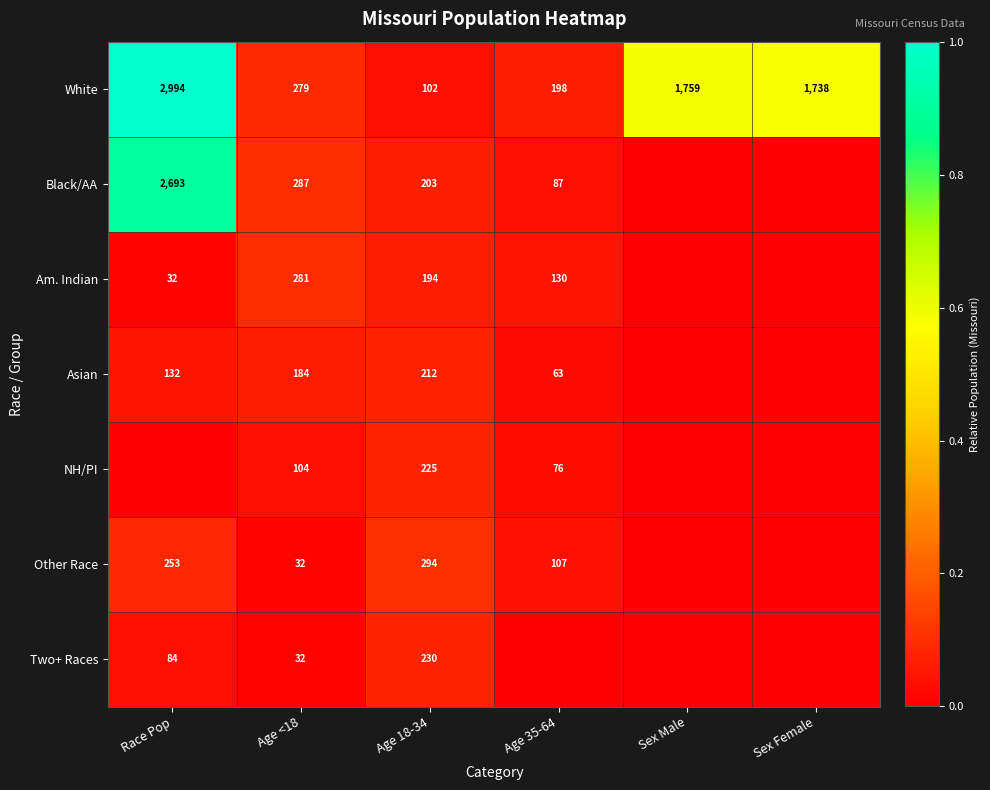

What is the difference between the highest and lowest values at Age 18-34?

192